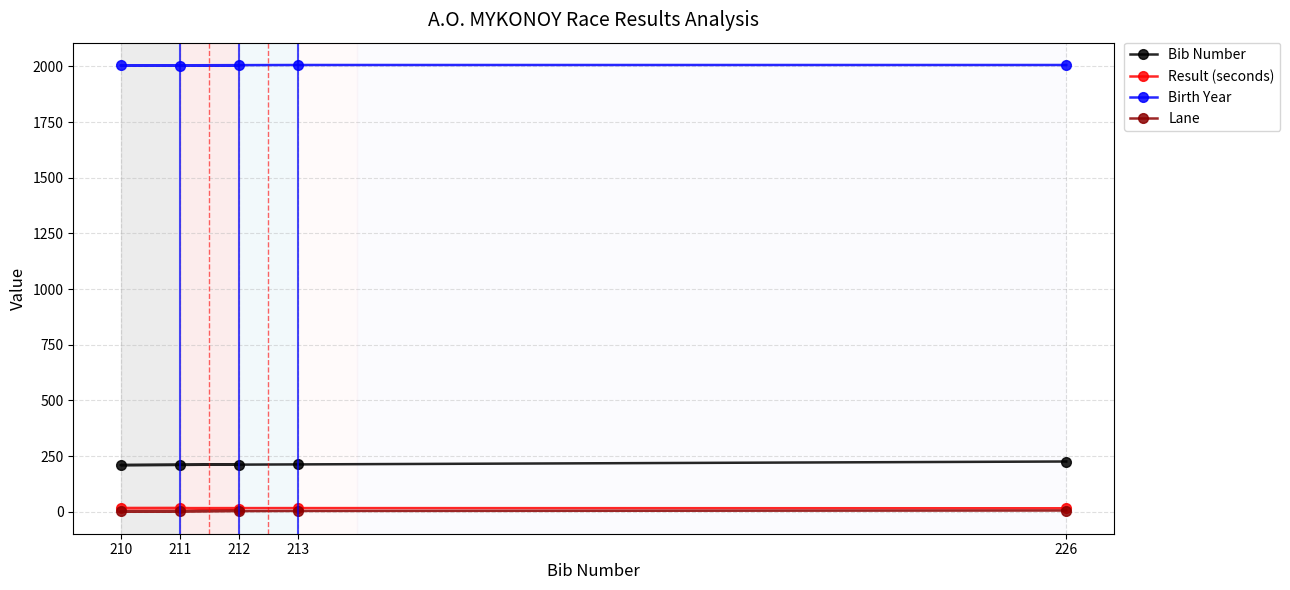

What is the difference between the highest and lowest values at 212?

1999.0